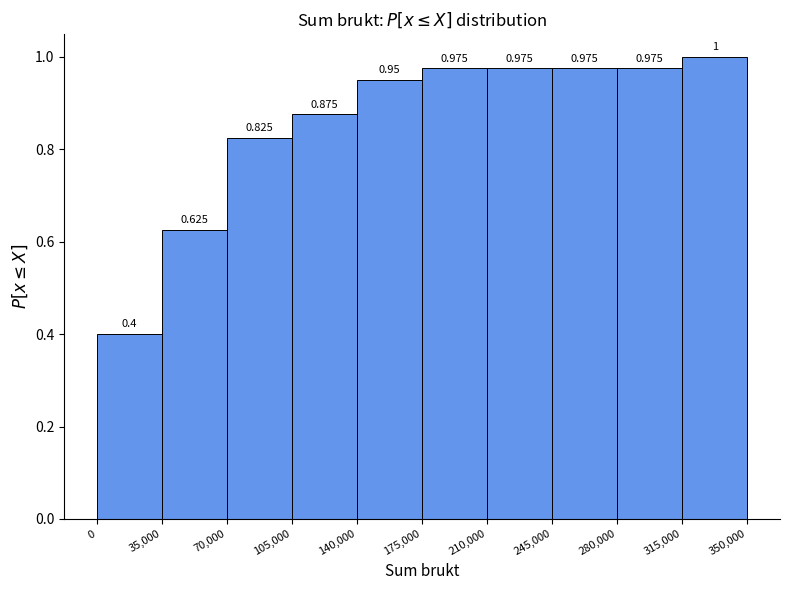

What is the height of the bar covering 245,000 to 280,000 on the x-axis?

0.975